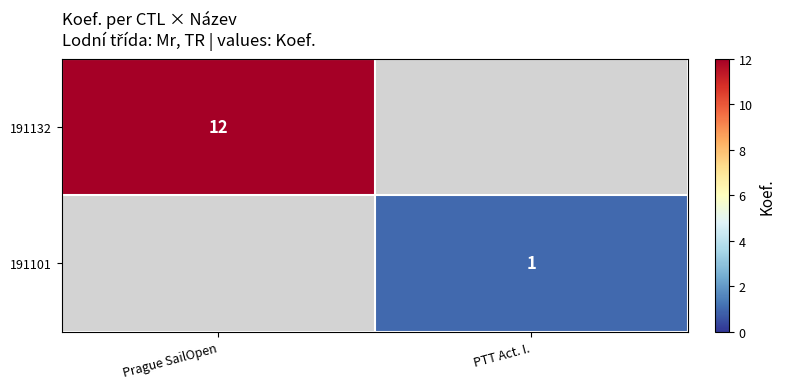

At which category does the chart reach its minimum across all series?

PTT Act. I.